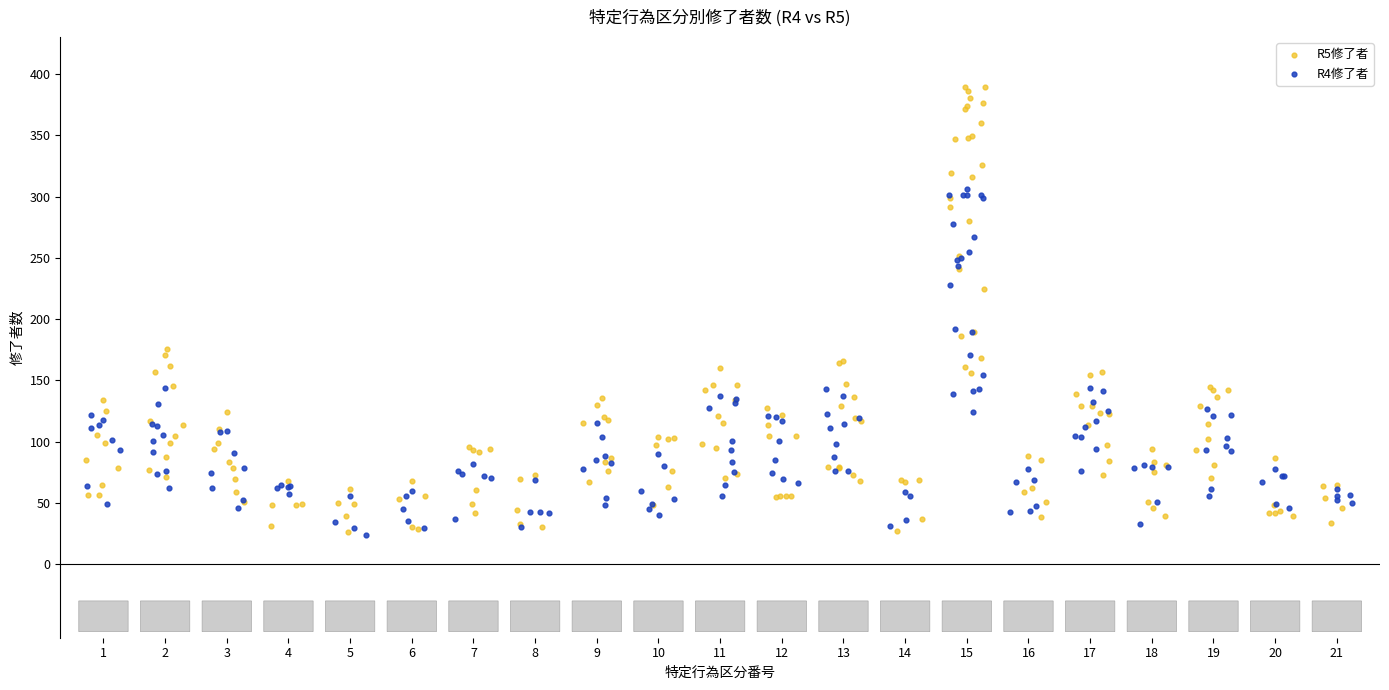

Which series has the widest spread of Y values?

R5修了者